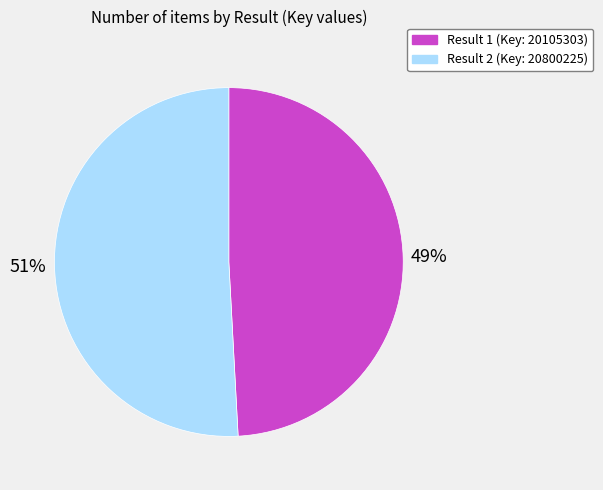

Rank the categories by value from highest to lowest.

Result 2 (Key: 20800225), Result 1 (Key: 20105303)